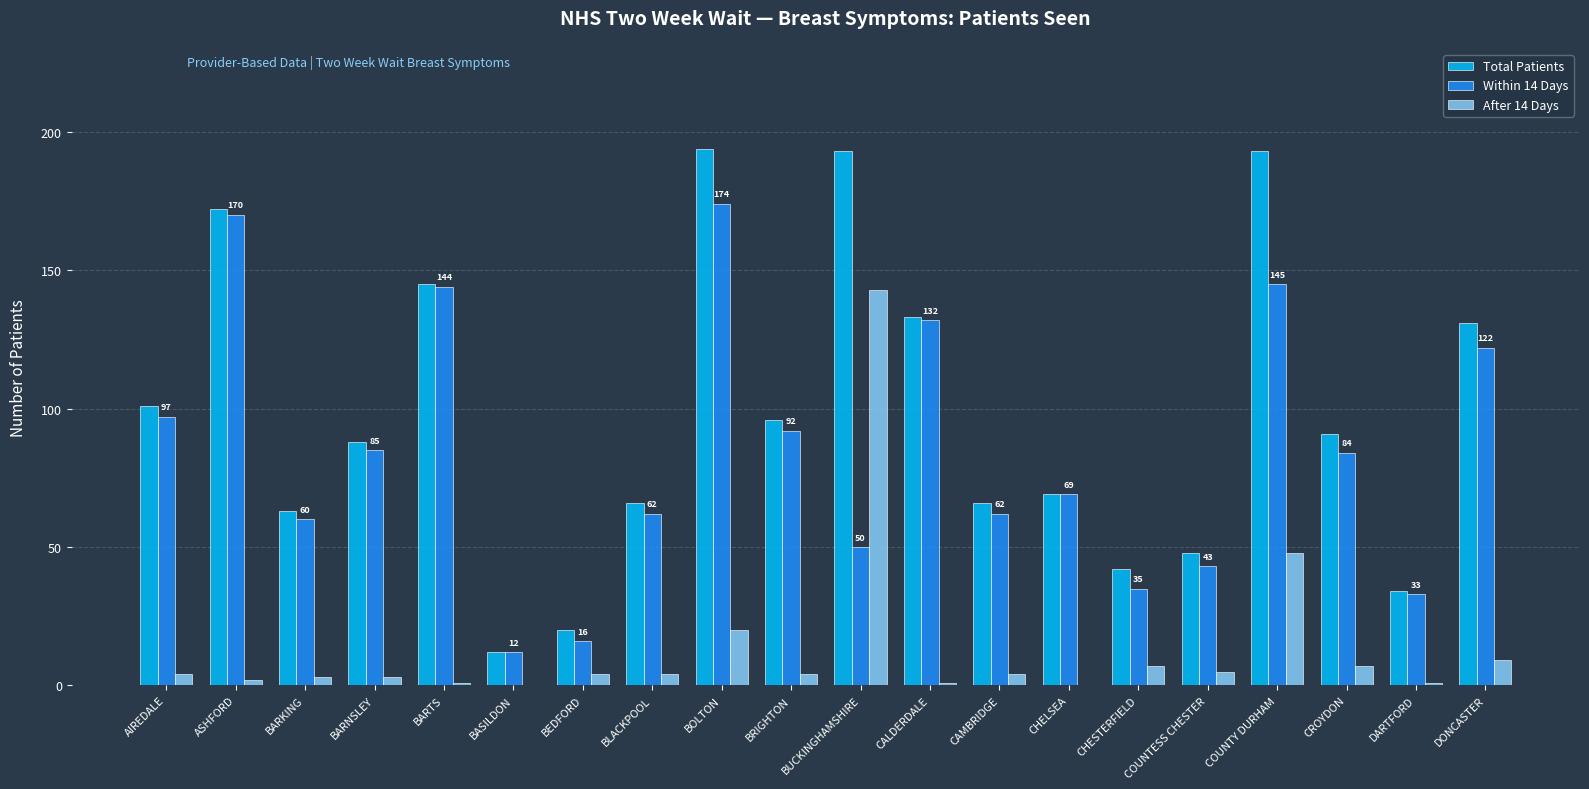

How many series are shown in this chart?

3